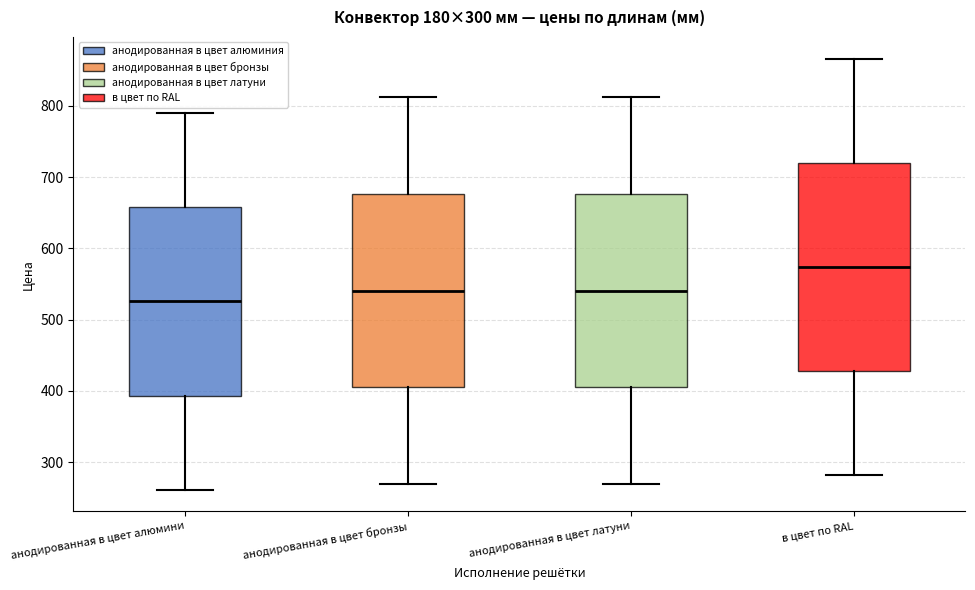

Which box has the highest median line?

в цвет по RAL